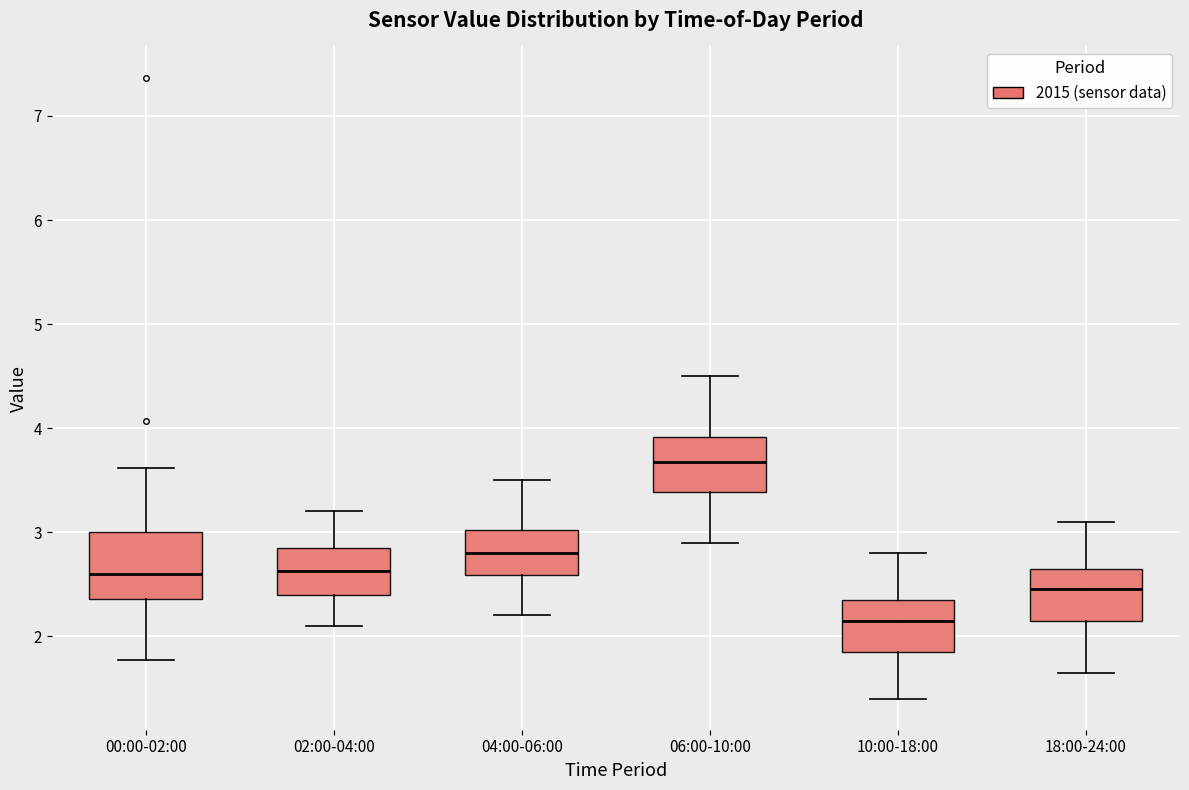

Reading left to right, transcribe this box plot: for each box, give where its median line is, the range the box spans, and where its two whiskers end, as read against the y-axis. The values are not printed on the chart, so give them approximately, as read against the axis.

00:00-02:00: median 2.6, box 2.4 to 3.0, whiskers 1.8 to 3.6
02:00-04:00: median 2.6, box 2.4 to 2.9, whiskers 2.1 to 3.2
04:00-06:00: median 2.8, box 2.6 to 3.0, whiskers 2.2 to 3.5
06:00-10:00: median 3.7, box 3.4 to 3.9, whiskers 2.9 to 4.5
10:00-18:00: median 2.2, box 1.9 to 2.4, whiskers 1.4 to 2.8
18:00-24:00: median 2.5, box 2.2 to 2.7, whiskers 1.7 to 3.1